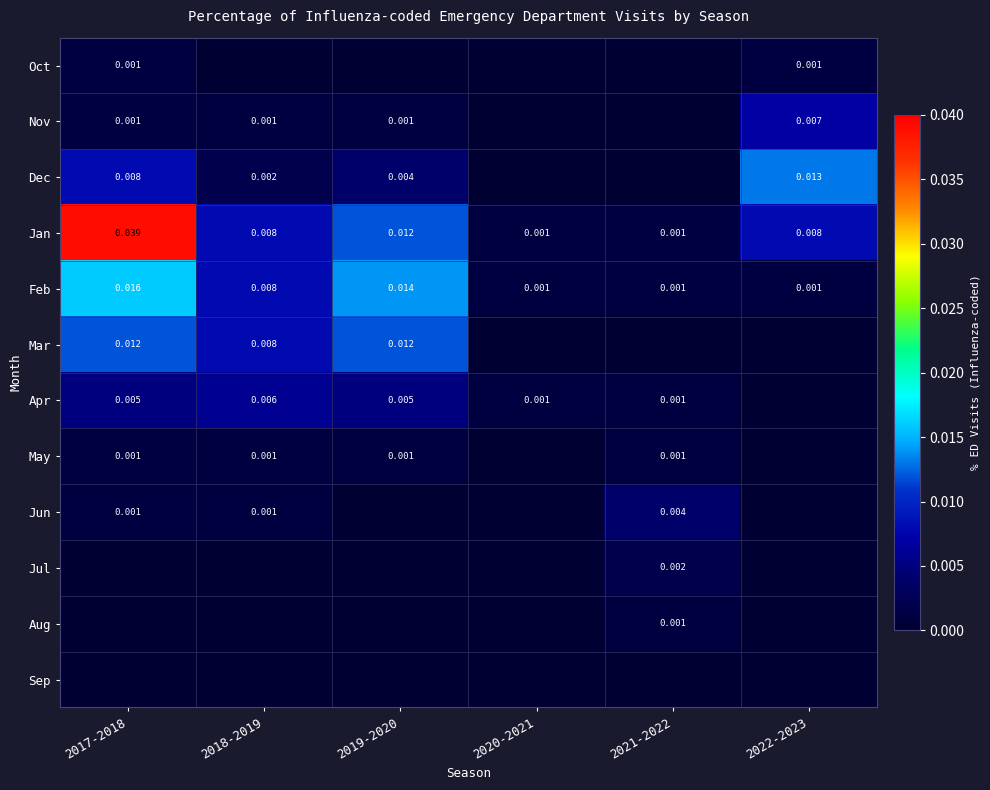

Between 2020-2021 and 2018-2019, which is larger?

2020-2021